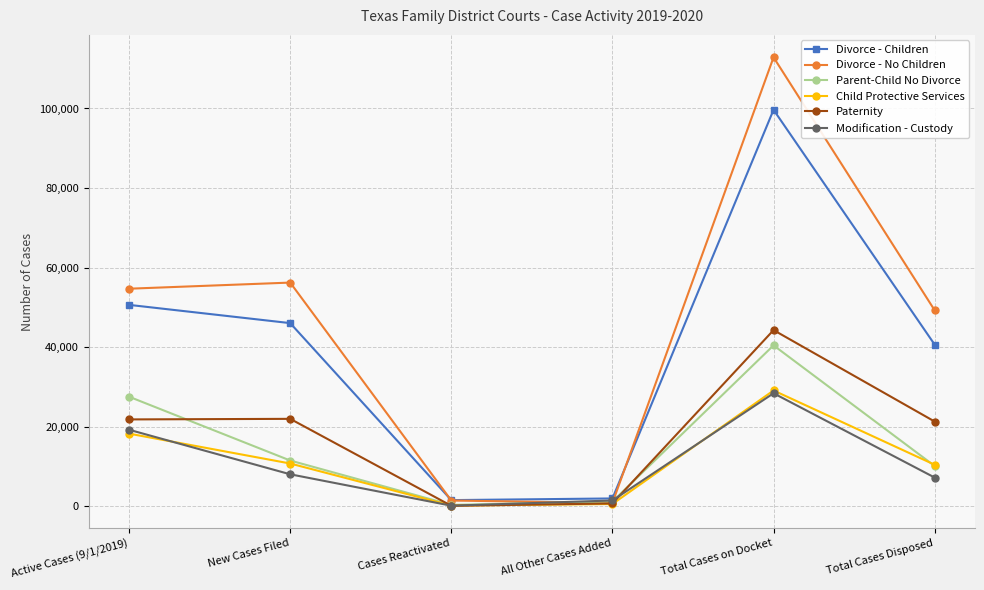

What is the difference between the highest and lowest values at All Other Cases Added?

1391